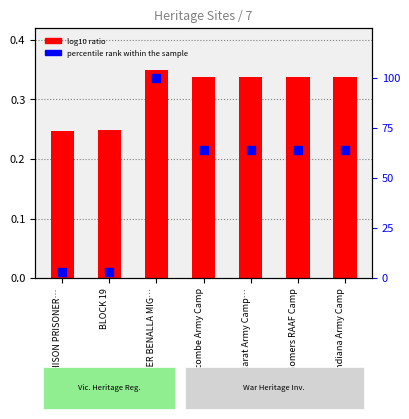

Is the value of percentile rank within the sample at Balcombe Army Camp greater than the value of log10 ratio at FORMER BENALLA MIG…?

Yes